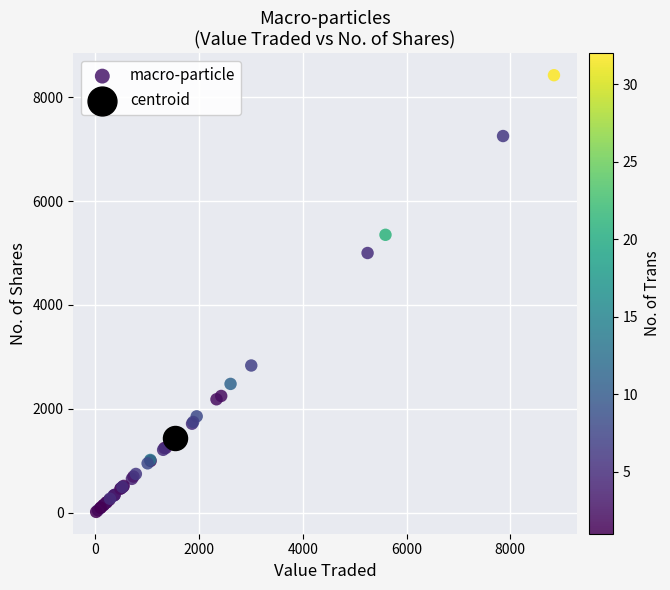

What are all the series names shown in the legend?

macro-particle, centroid